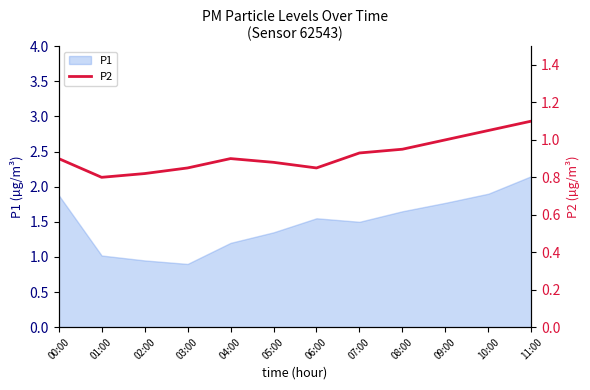

The P1 series shows 1.9 at 10:00. True or false?

True